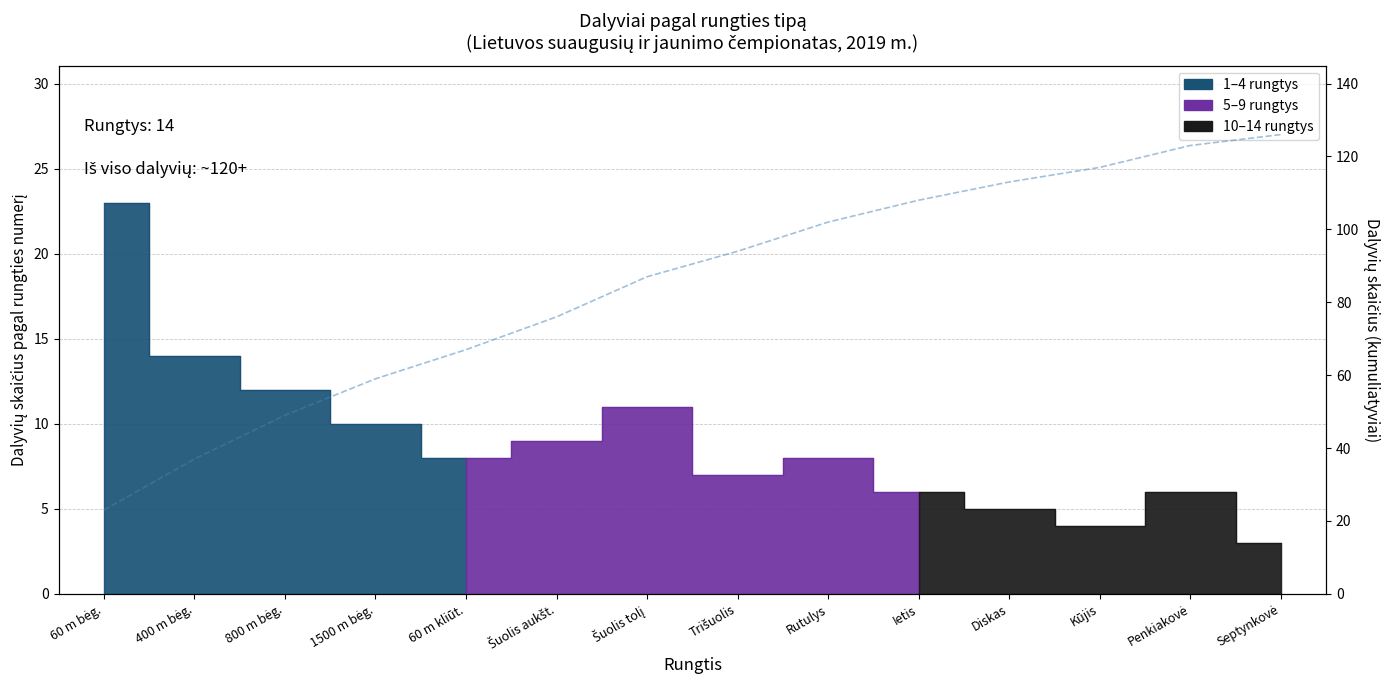

At which category does the chart reach its peak across all series?

Septynkovė